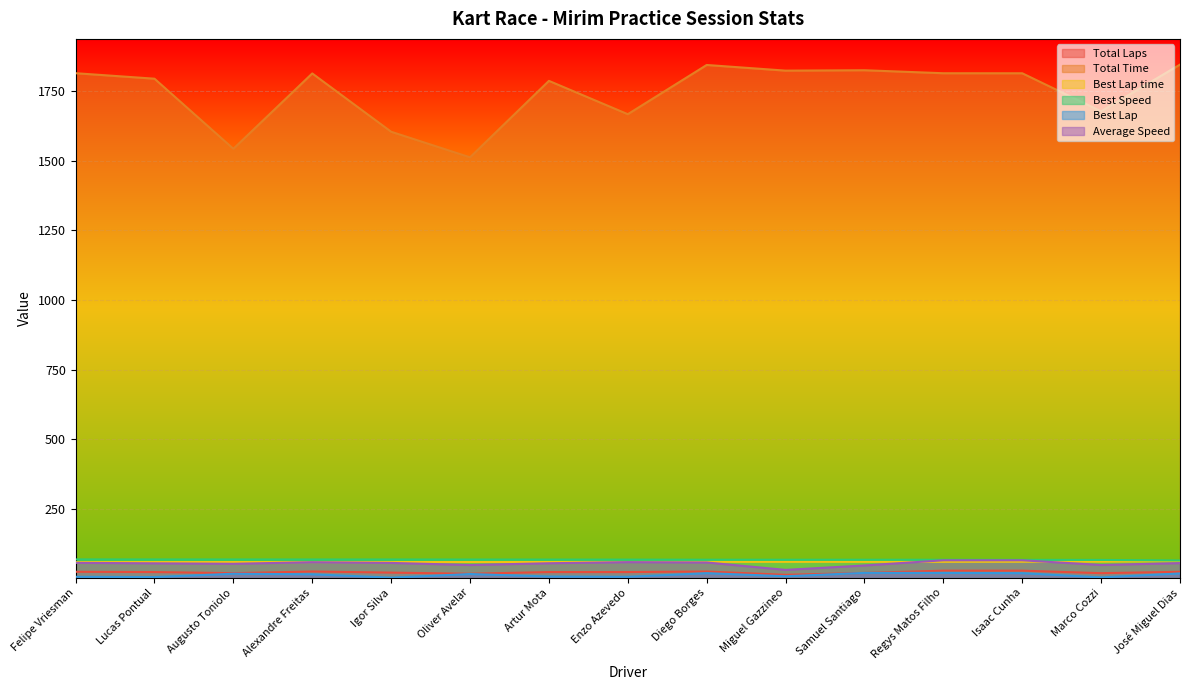

The value of Total Laps at Marco Cozzi is 35.8. True or false?

False